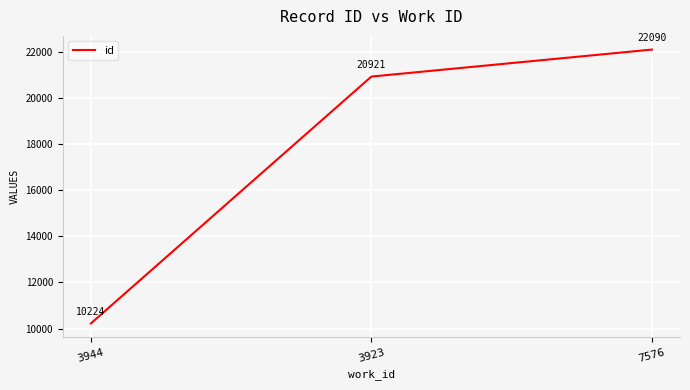

What position from the right is 3923?

2